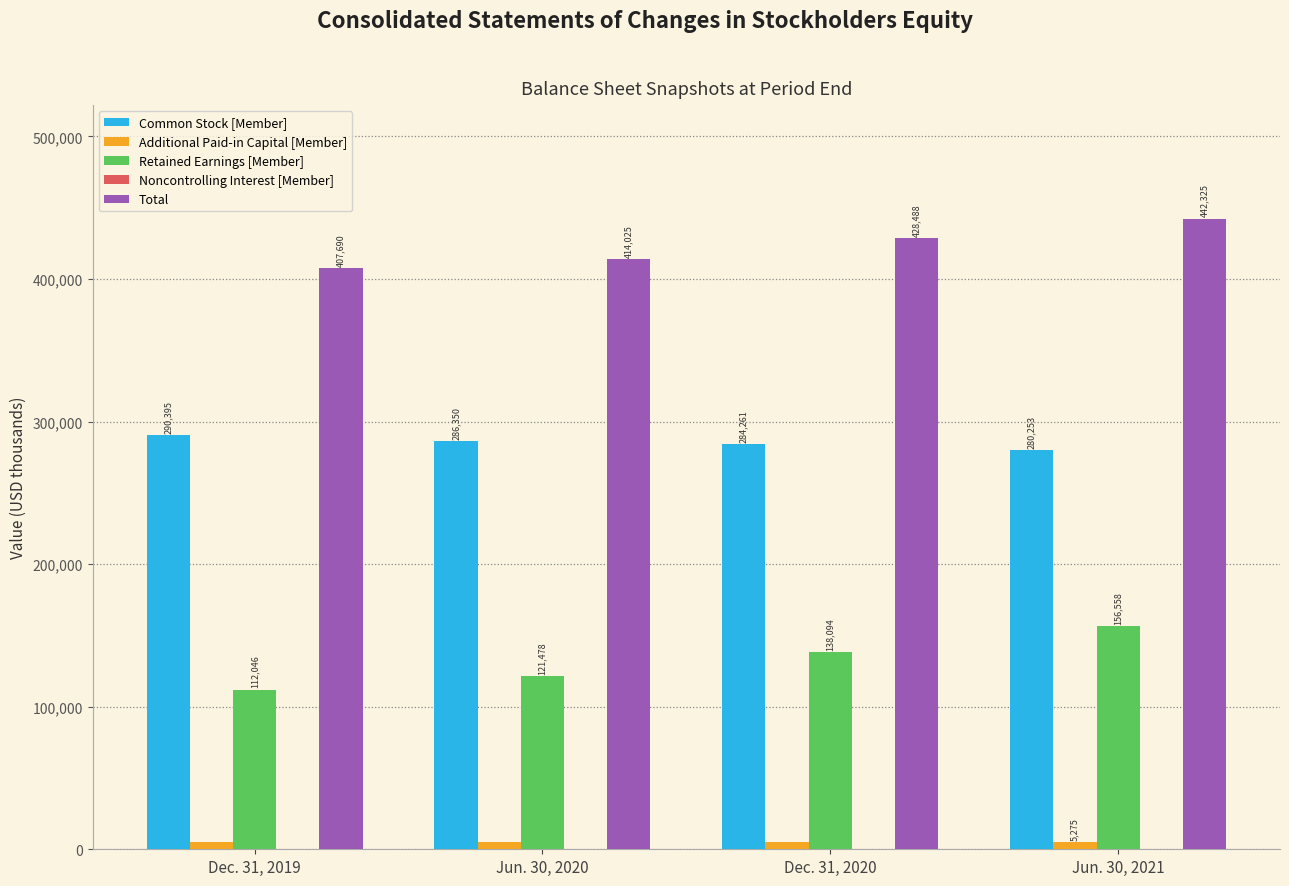

True or false: Common Stock [Member] has a value of 290395 at Dec. 31, 2019.

True